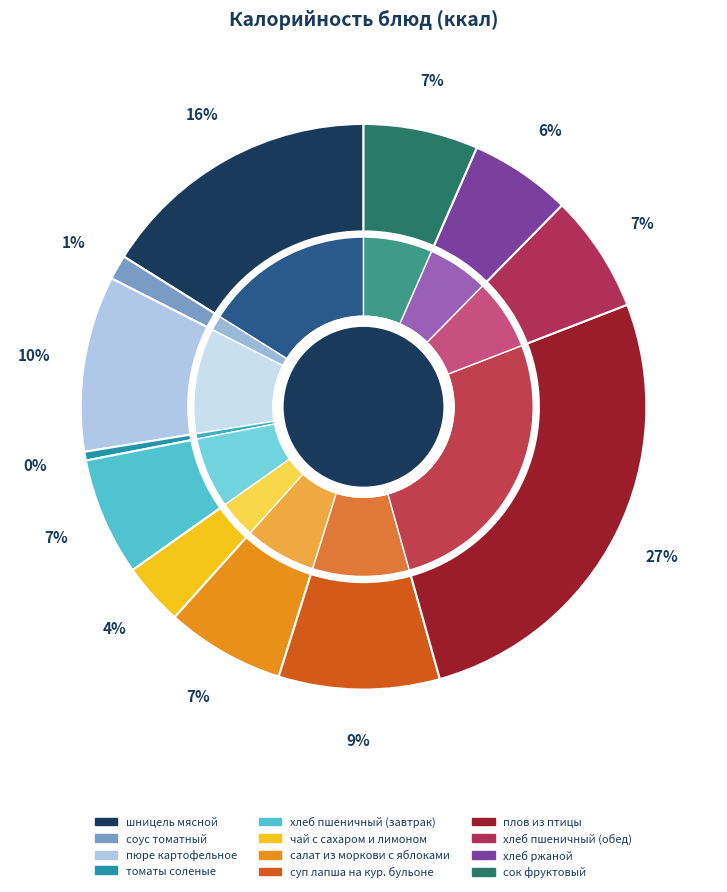

Which category has the smallest portion of the pie?

томаты соленые